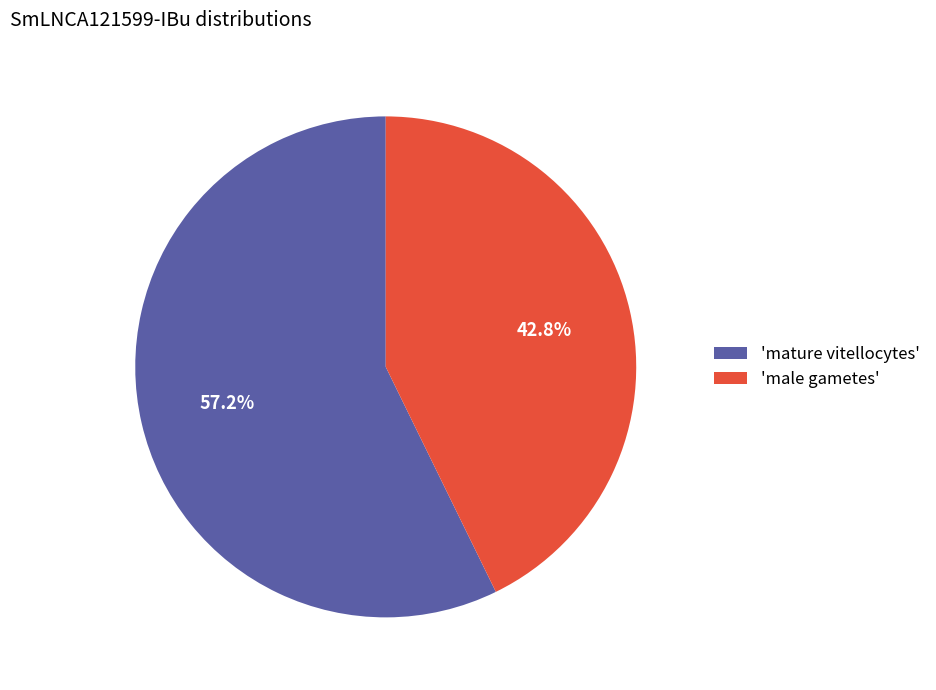

What is the largest slice in the pie chart?

'mature vitellocytes'